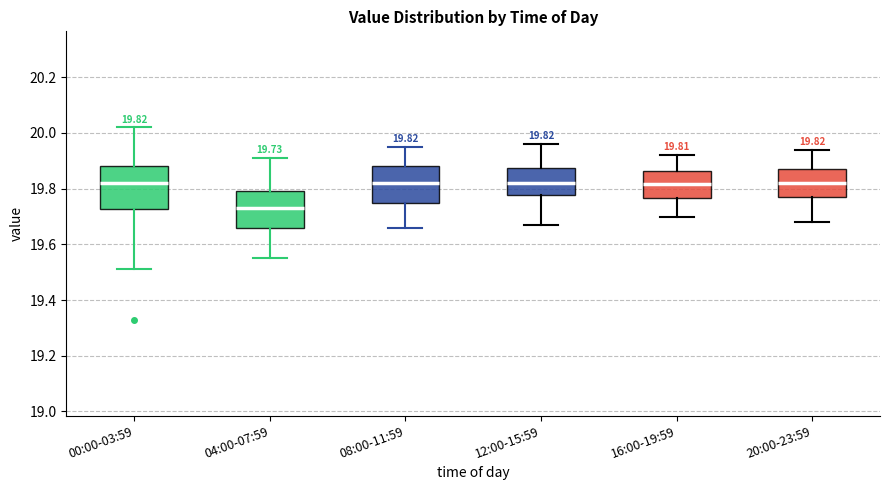

Which box's median line is the lowest?

04:00-07:59